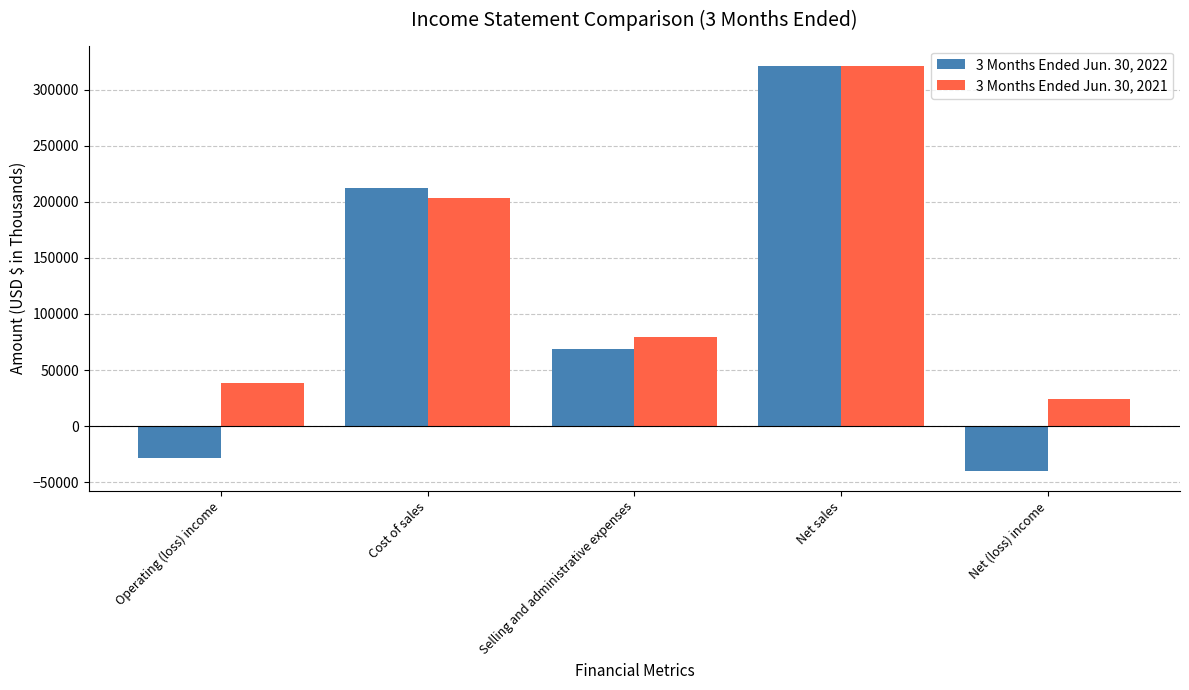

Reading left to right, extract all data points from this chart.

3 Months Ended Jun. 30, 2022: Operating (loss) income=-28187	Cost of sales=212754	Selling and administrative expenses=68507	Net sales=321268	Net (loss) income=-39552
3 Months Ended Jun. 30, 2021: Operating (loss) income=38543	Cost of sales=203168	Selling and administrative expenses=79447	Net sales=321158	Net (loss) income=24491